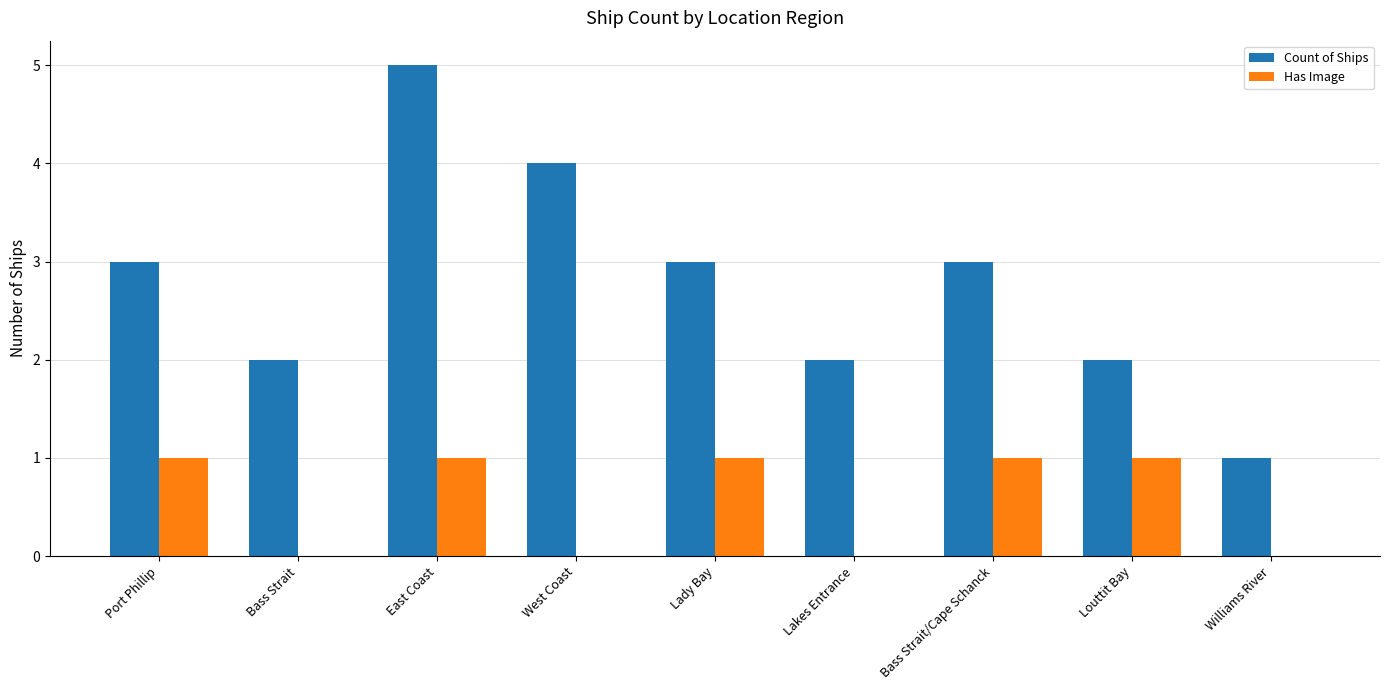

What is the highest value of the Count of Ships series?

5